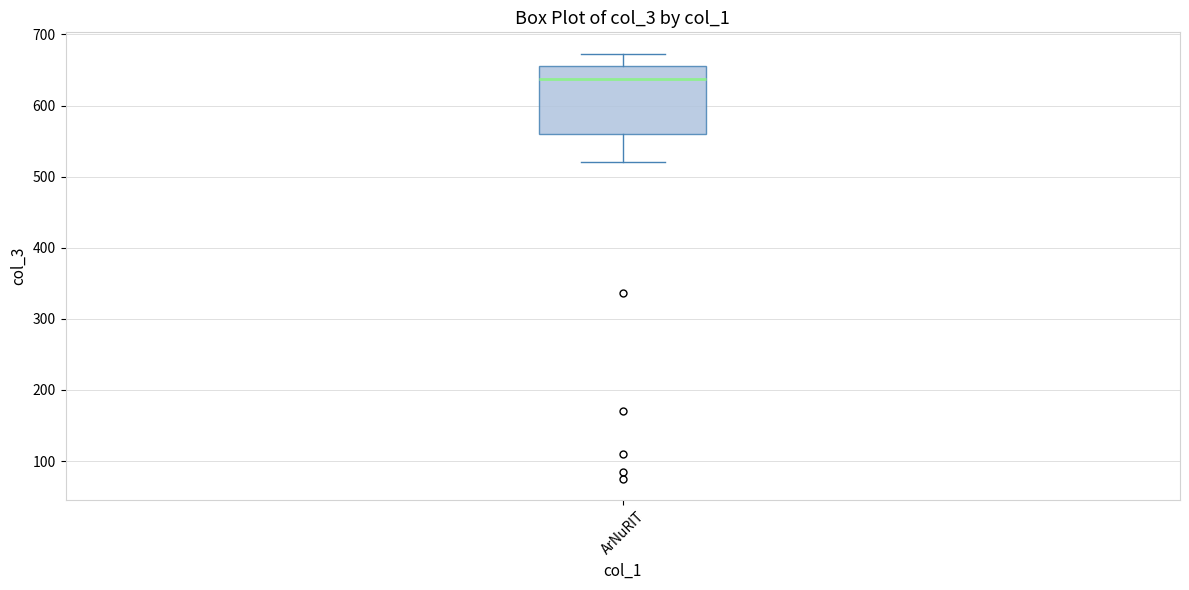

Transcribe this box plot: give where the median line is, the range the box spans, and where the two whiskers end, as read against the y-axis. The values are not printed on the chart, so give them approximately, as read against the axis.

median 640, box 560 to 660, whiskers 520 to 670